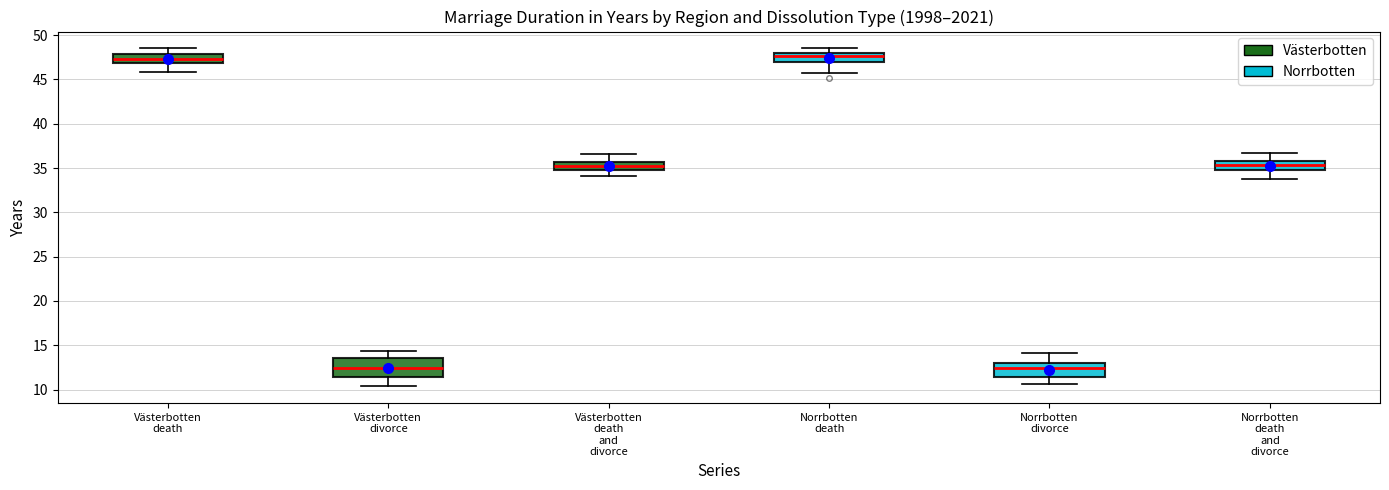

Where is the lower edge of the box for Västerbotten divorce on the y-axis? The values are not printed on the chart, so give them approximately, as read against the axis.

11.5